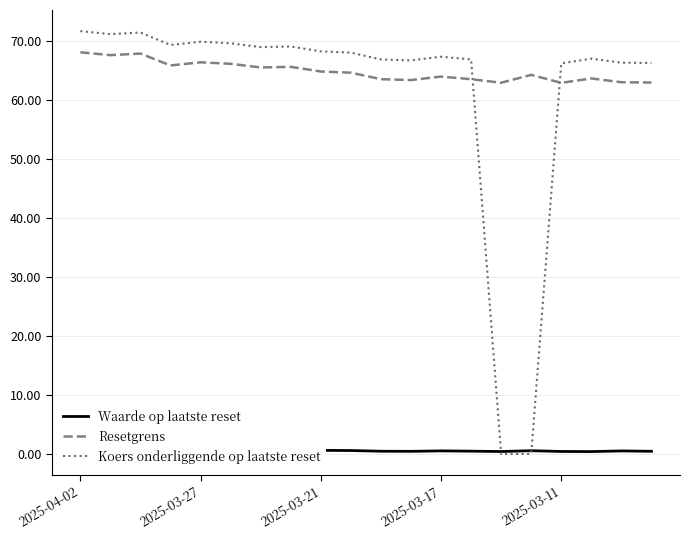

At which category is the sum across all series the highest?

2025-04-02